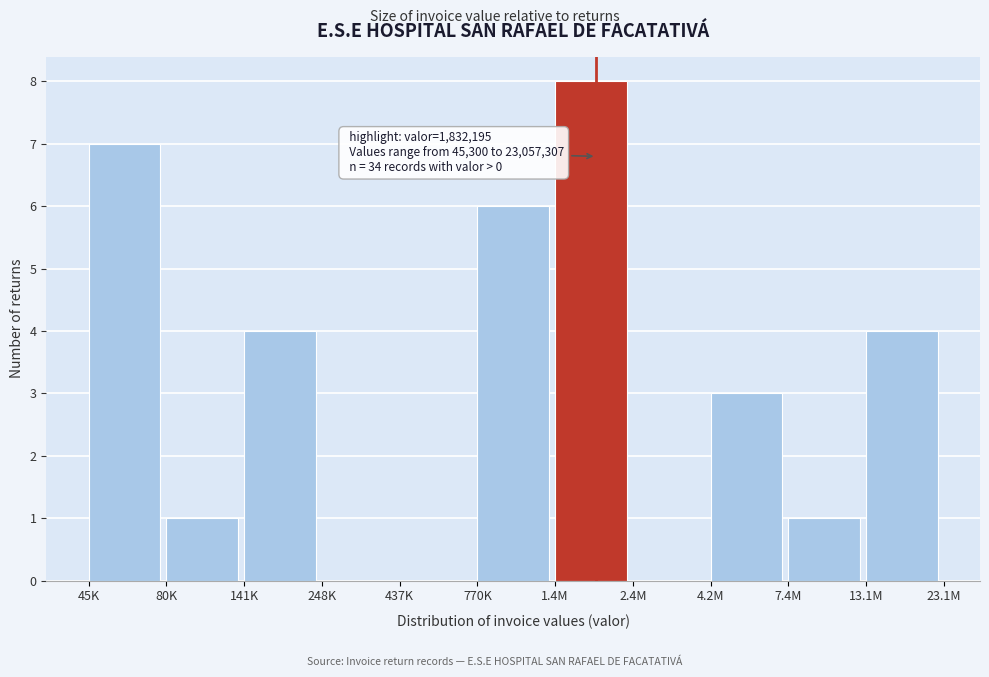

Reading left to right, what are all the values shown in this chart?

45K=7	80K=1	141K=4	248K=0	437K=0	770K=6	1.4M=8	2.4M=0	4.2M=3	7.4M=1	13.1M=4